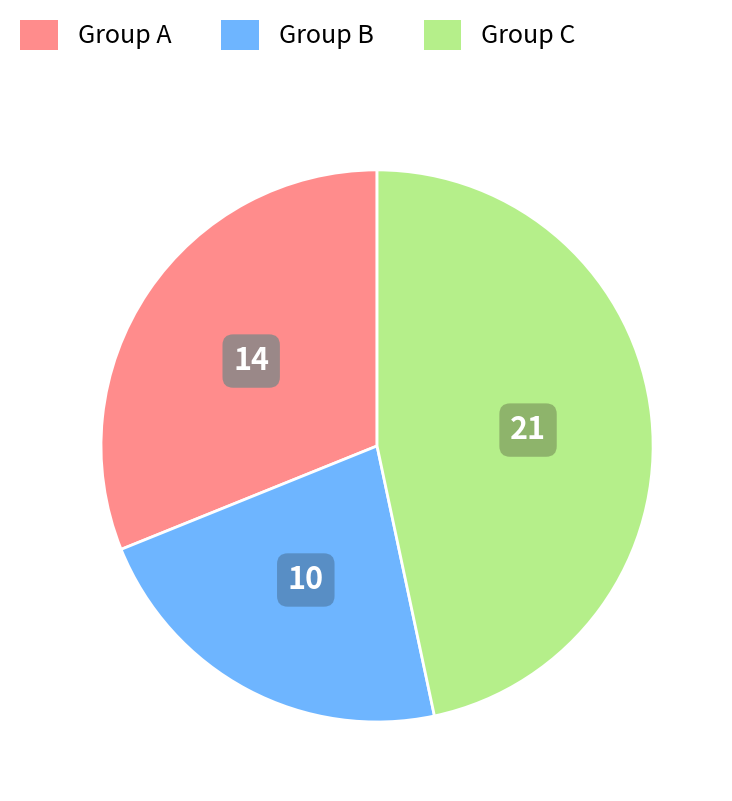

Is there any slice that represents more than half of the pie?

No